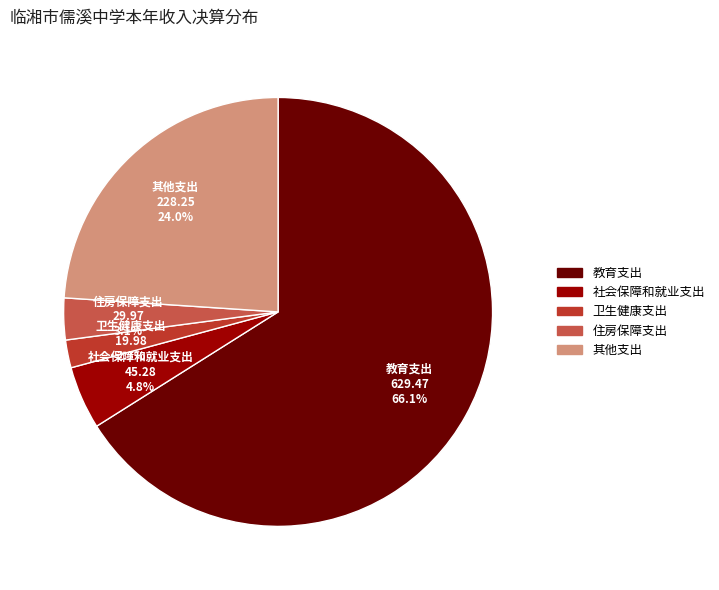

What percentage is the 社会保障和就业支出 slice, to the nearest percent?

5%